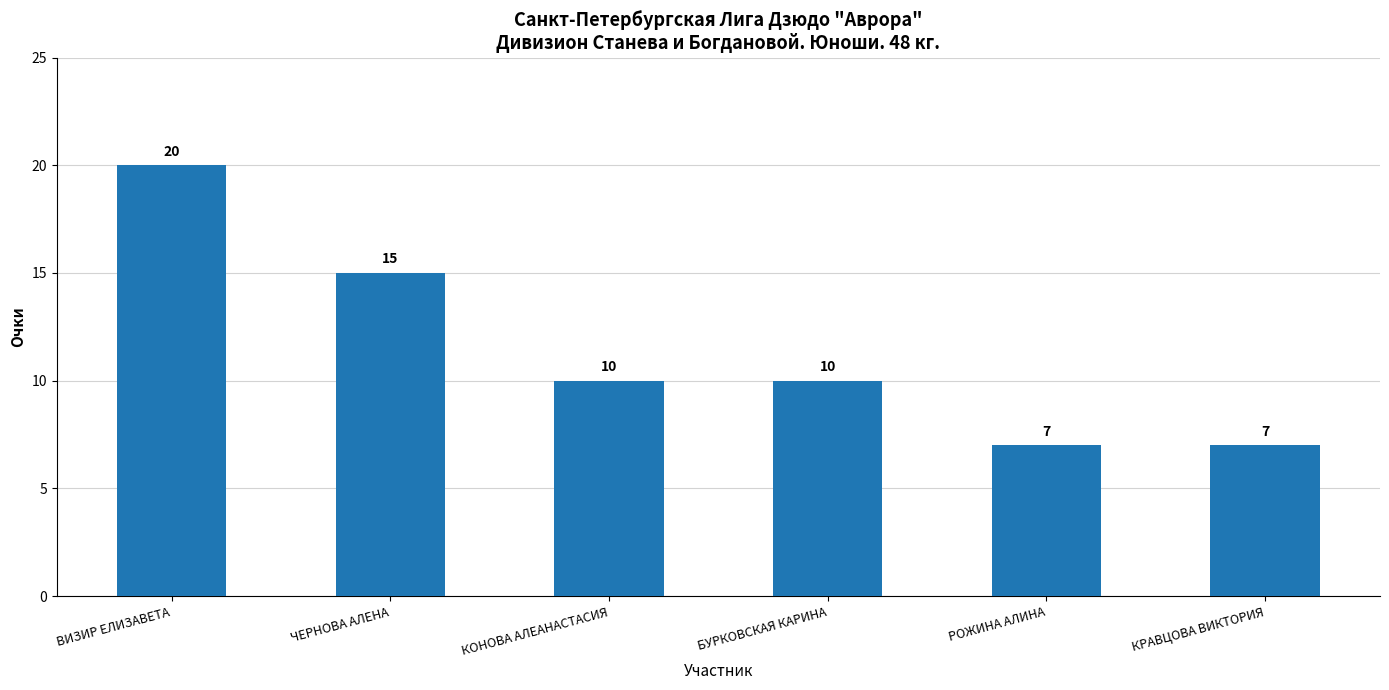

What is the ratio of the value at КРАВЦОВА ВИКТОРИЯ to the value at ЧЕРНОВА АЛЕНА?

0.5